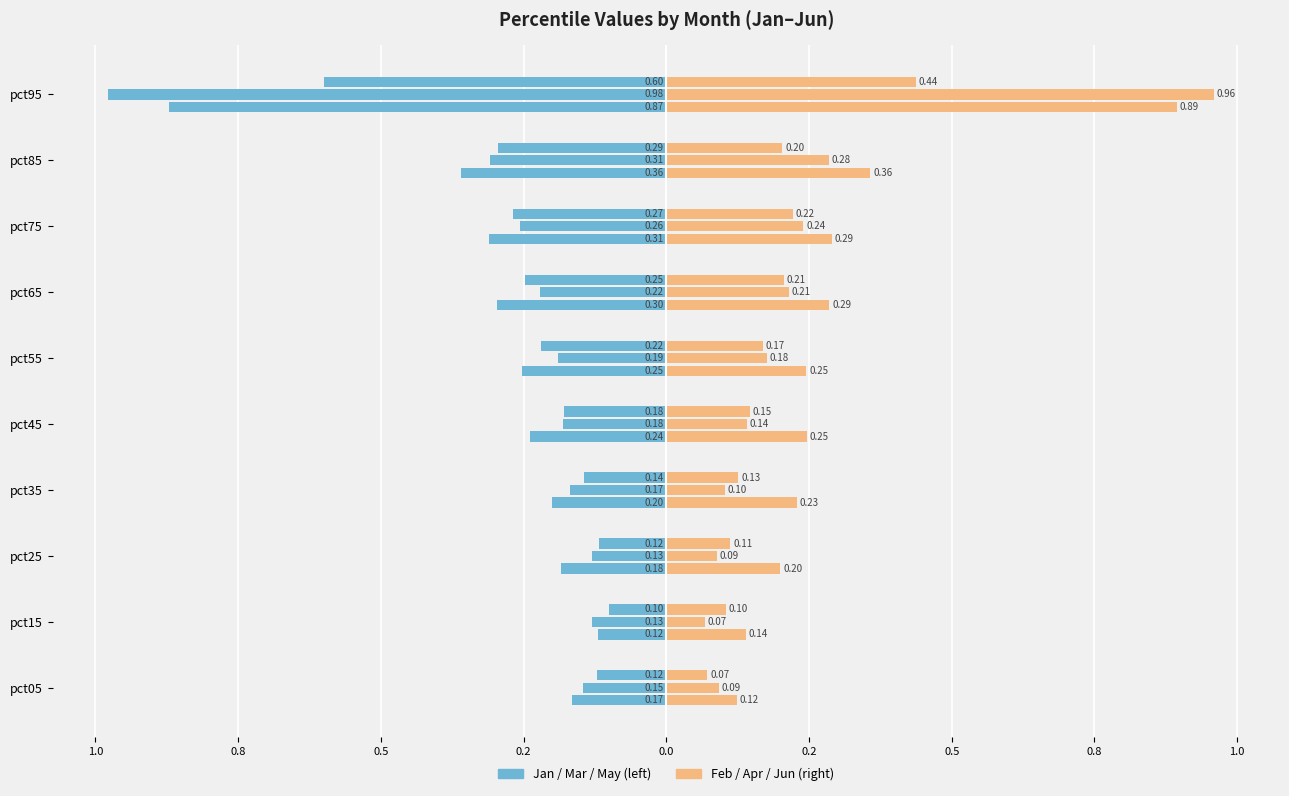

Is the value of Jan at pct85 greater than the value of Feb at pct95?

No